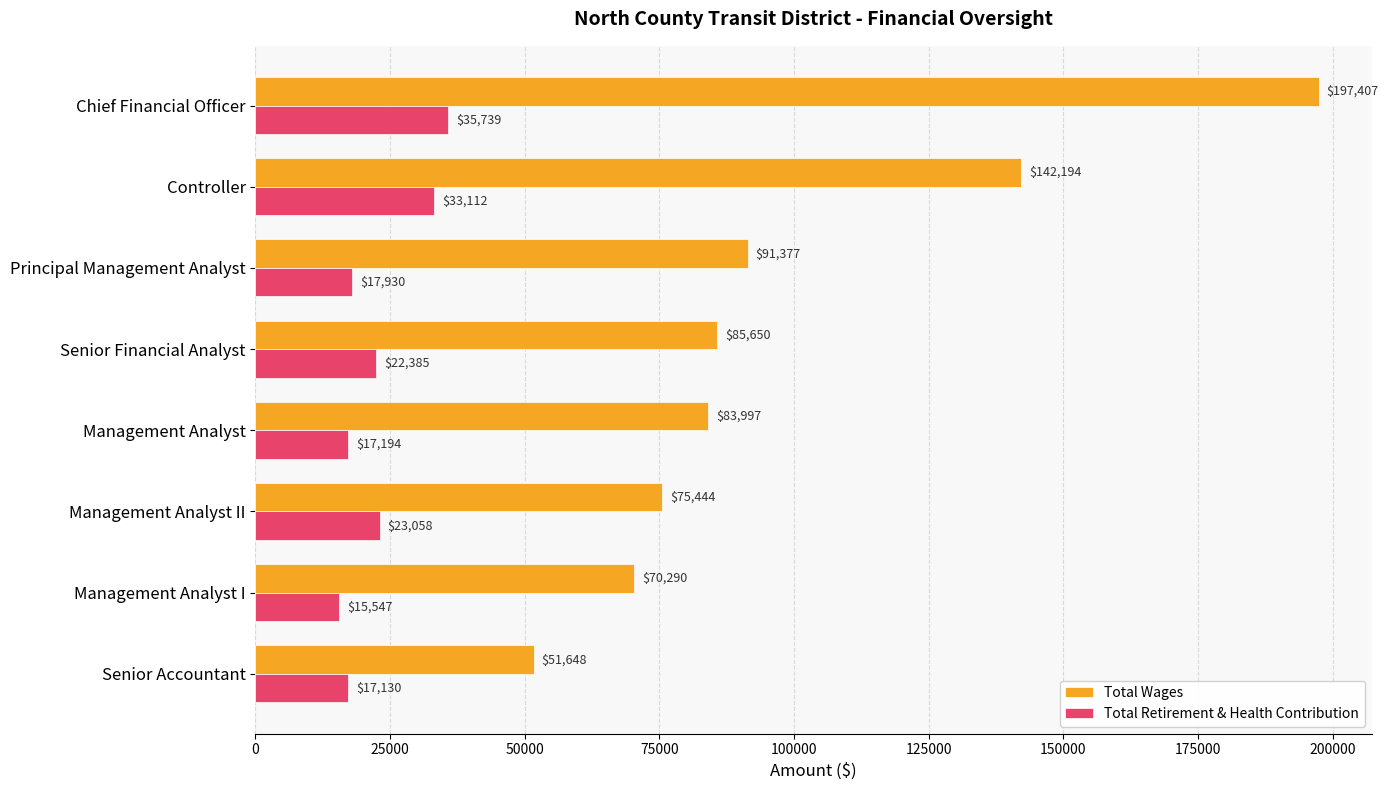

How many series are shown in this chart?

2